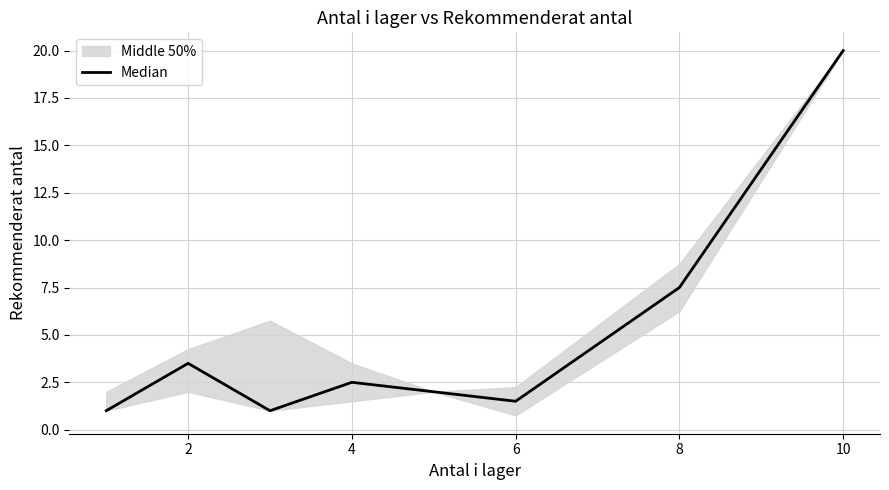

Does the chart have visible grid lines?

Yes